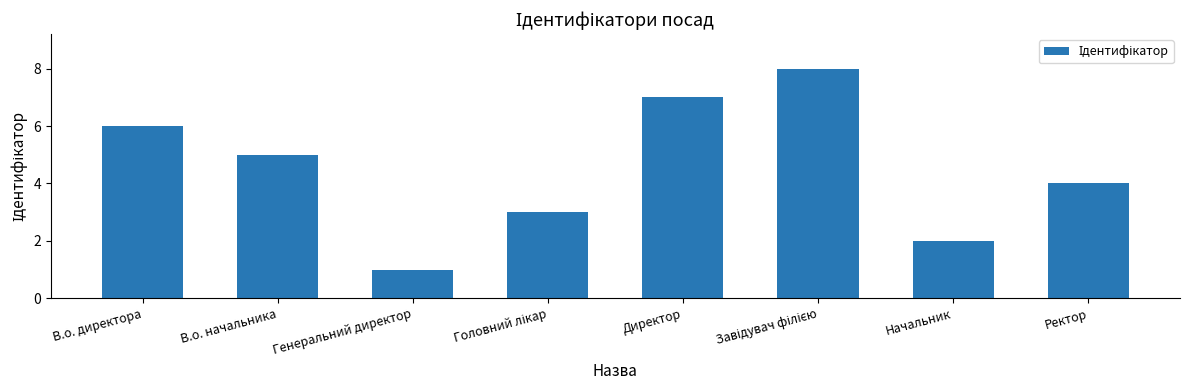

What is the label of the 1st bar from the left?

В.о. директора